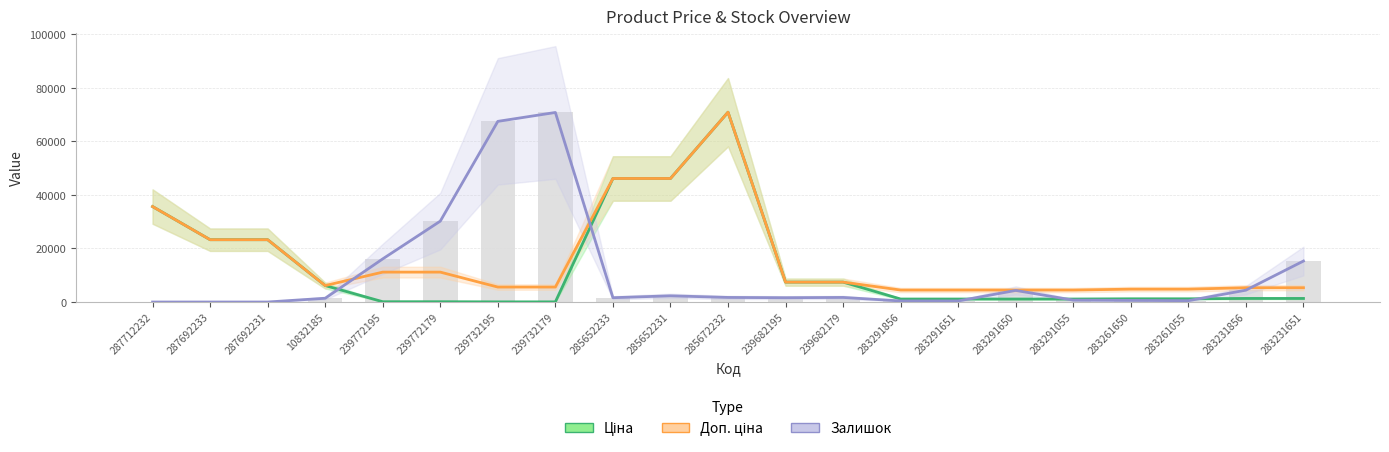

Rank the series by their average value, from highest to lowest.

Доп. ціна, Ціна, Залишок